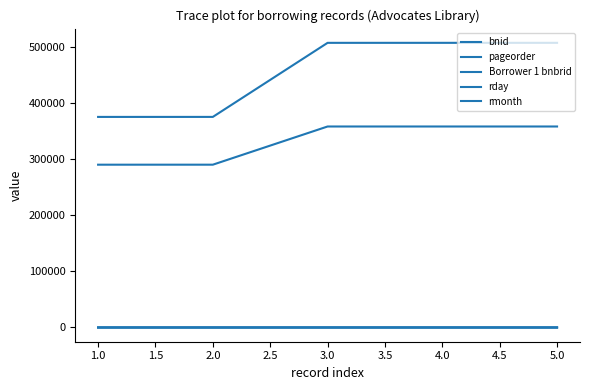

Is this an area chart (filled region under the line)?

No